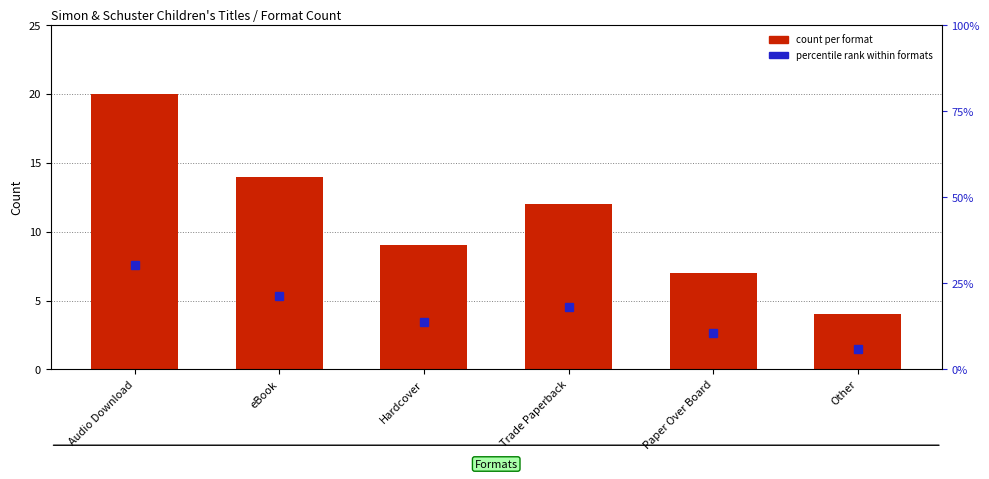

What is the maximum value shown in the chart?

20